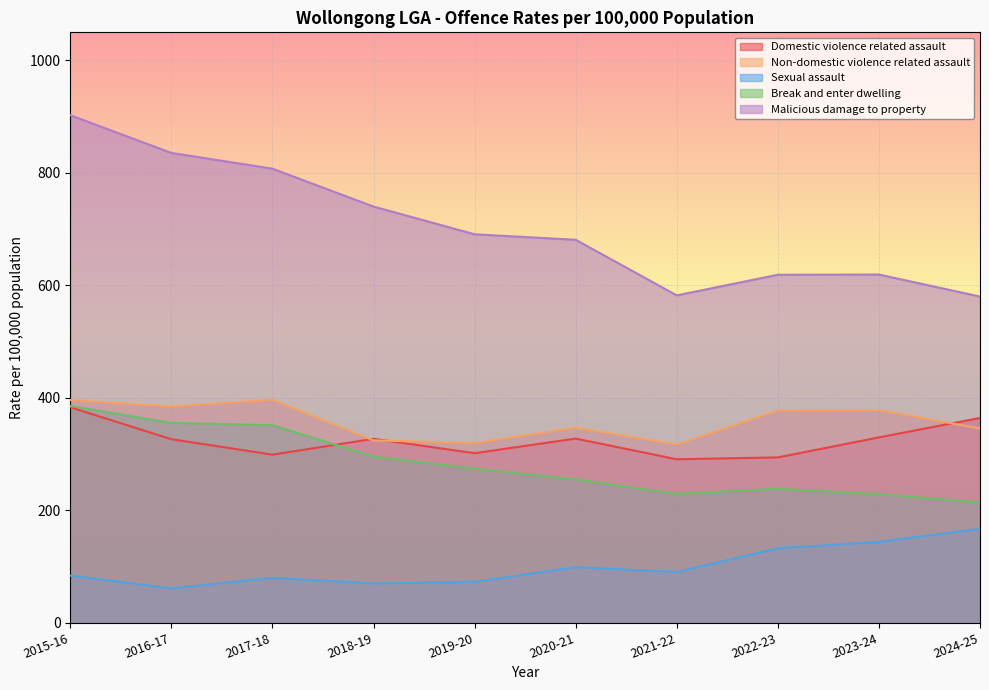

What is the minimum value for Domestic violence related assault?

290.6